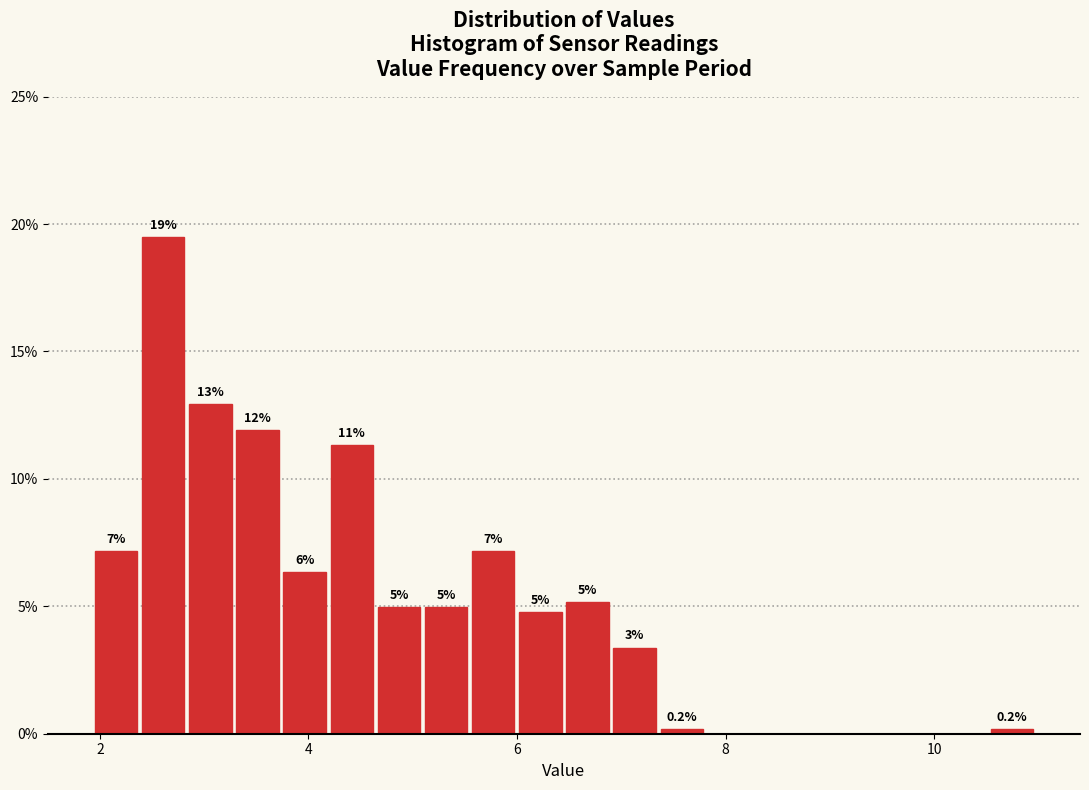

Read against the x-axis, roughly where is the centre of the tallest bar?

2.6